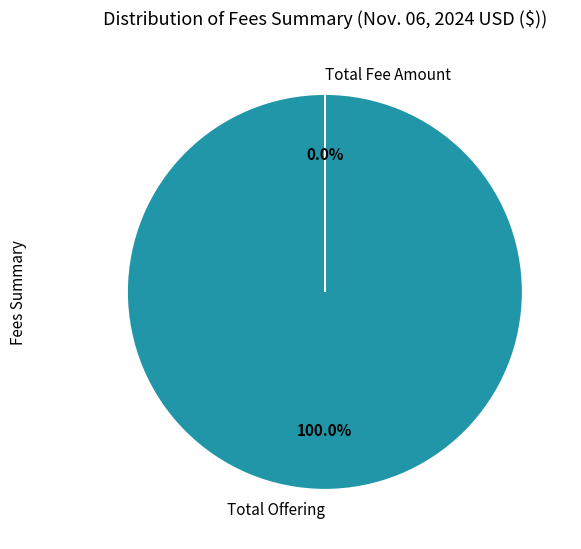

Does Total Offering account for over 50% of the chart?

Yes